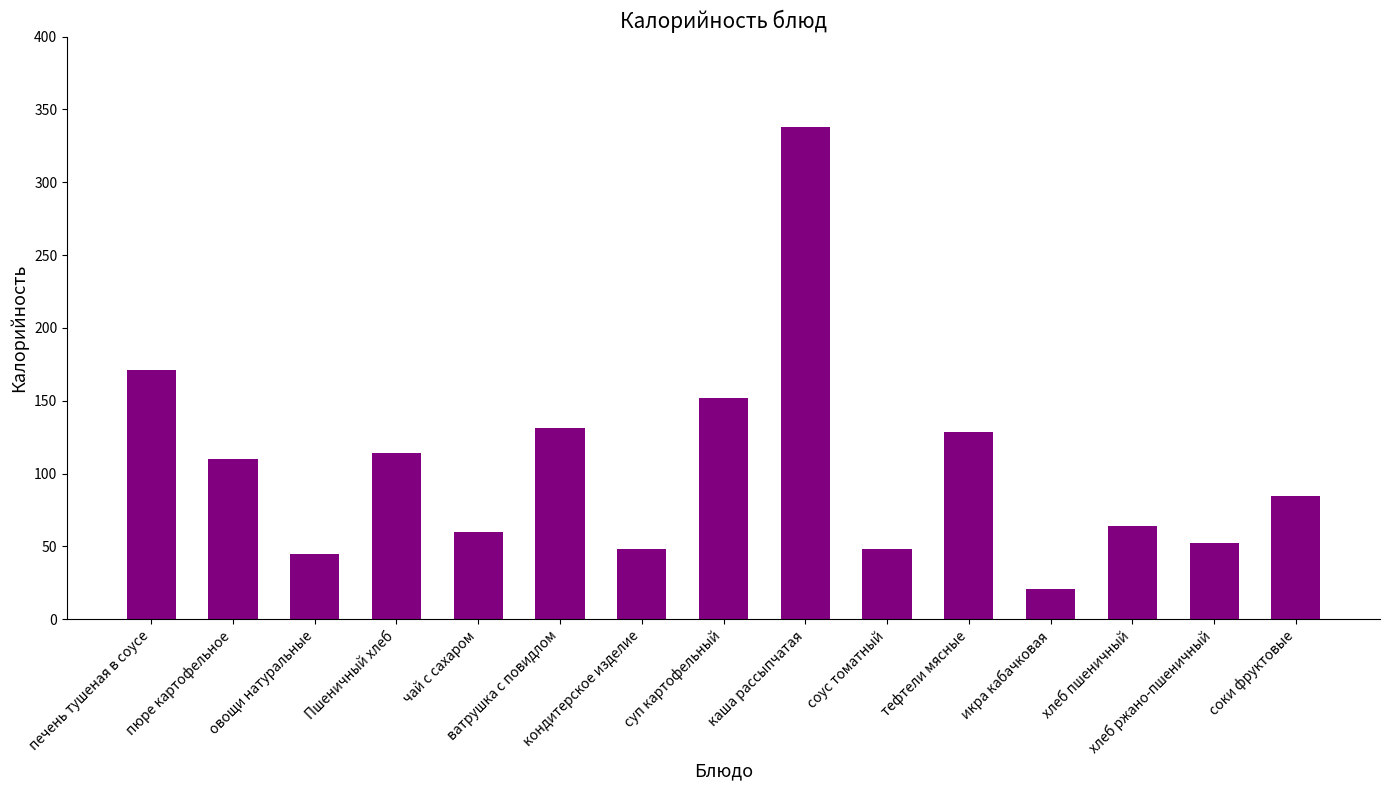

Between икра кабачковая and овощи натуральные, which is larger?

овощи натуральные